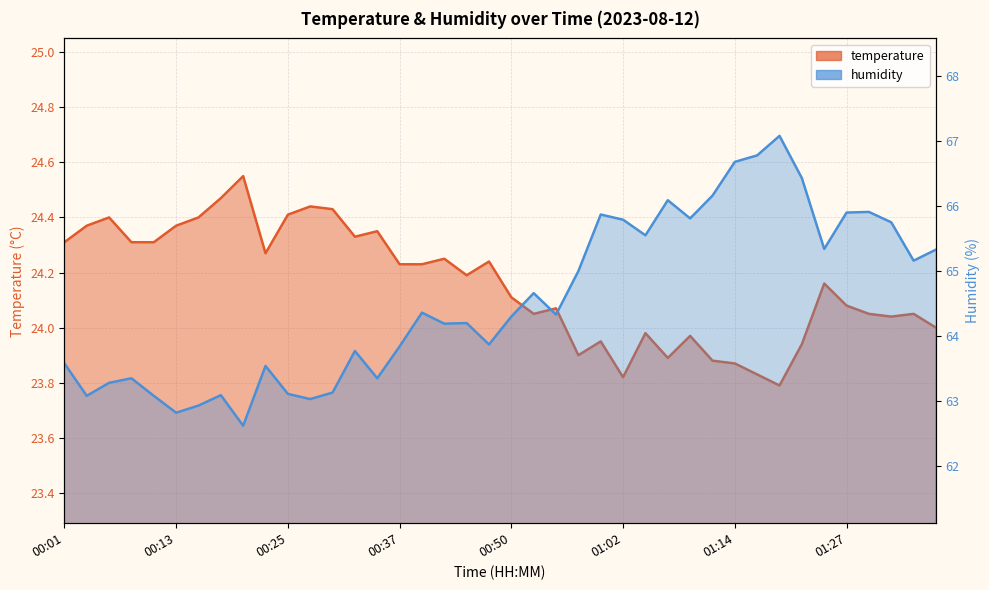

Which series has the largest range (max minus min)?

humidity